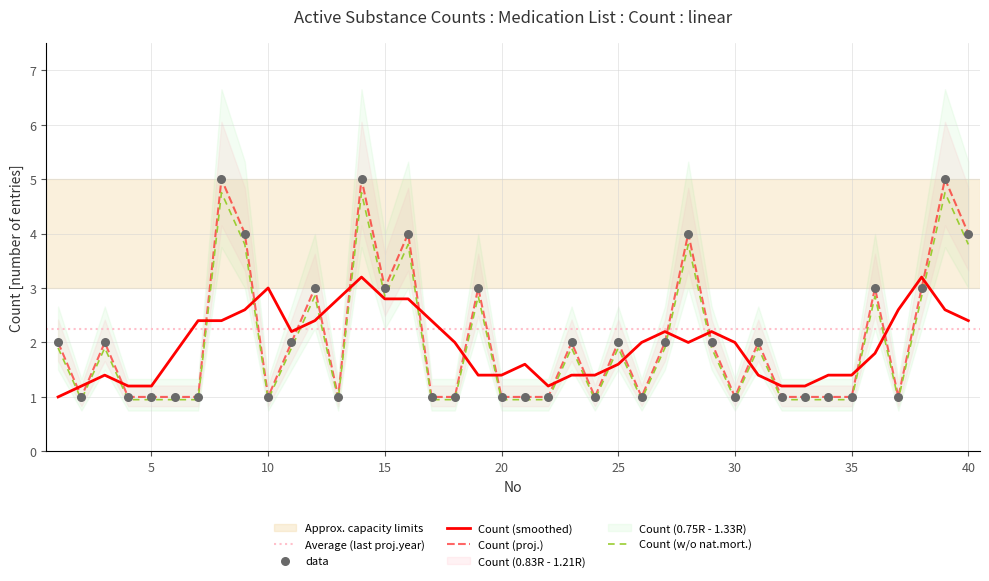

What is the ratio of the value at 36 to the value at 30?

3.0